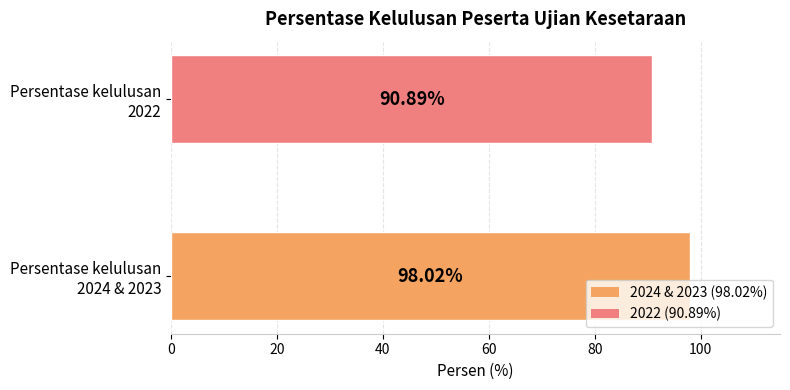

How many bars are there in total?

2